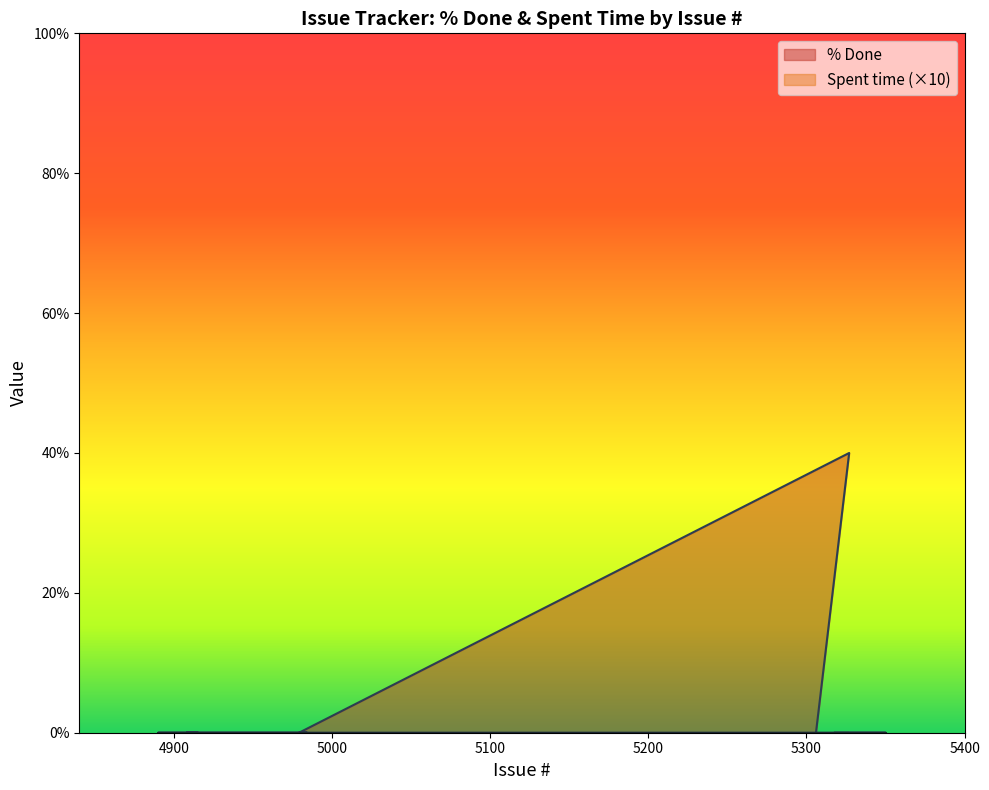

Which category has the highest value across all series?

5327